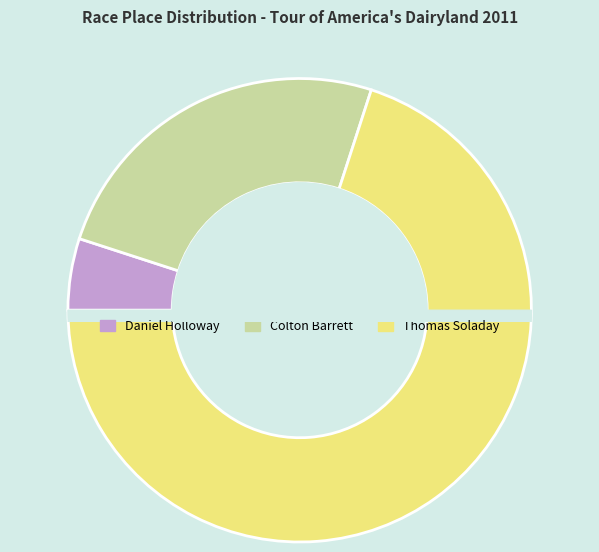

Which category accounts for the majority?

Thomas Soladay